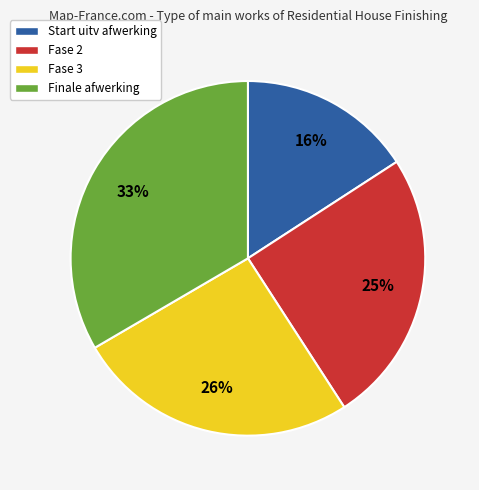

To the nearest percent, what is the combined percentage of Start uitv afwerking and Finale afwerking?

49%